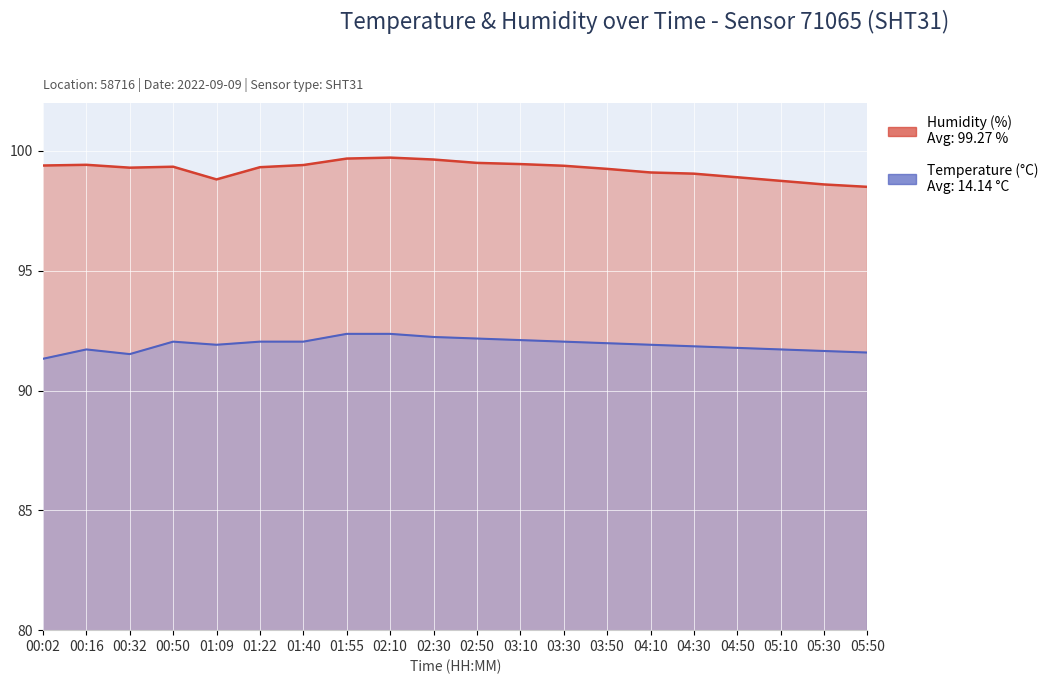

At which category is the sum across all series the highest?

02:10